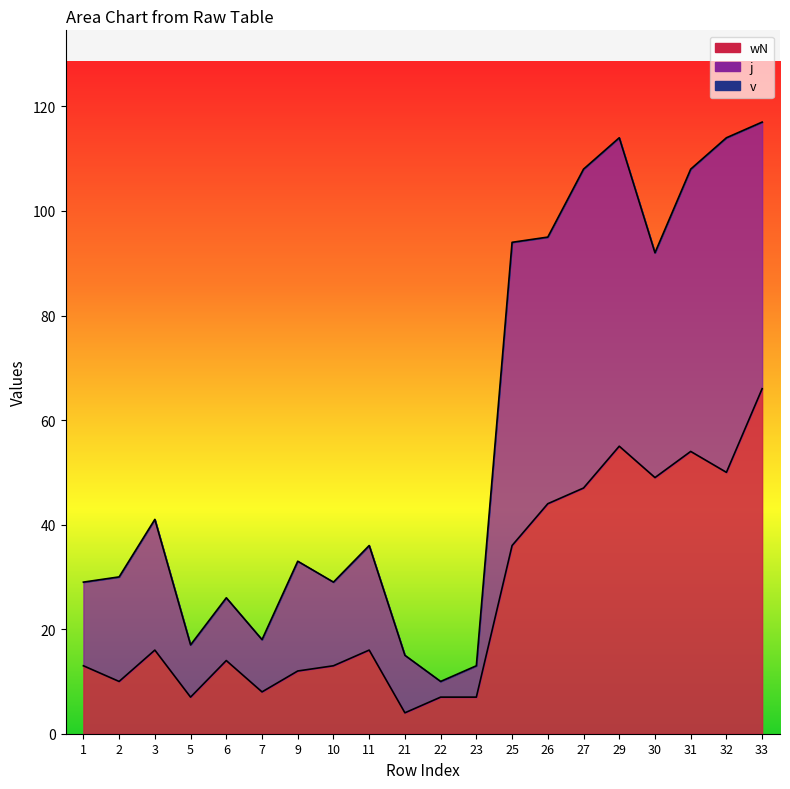

Reading right to left, transcribe all the data shown in this chart.

wN_line: 66	50	54	49	55	47	44	36	7	7	4	16	13	12	8	14	7	16	10	13
v_line: 117	114	108	92	114	108	95	94	13	10	15	36	29	33	18	26	17	41	30	29